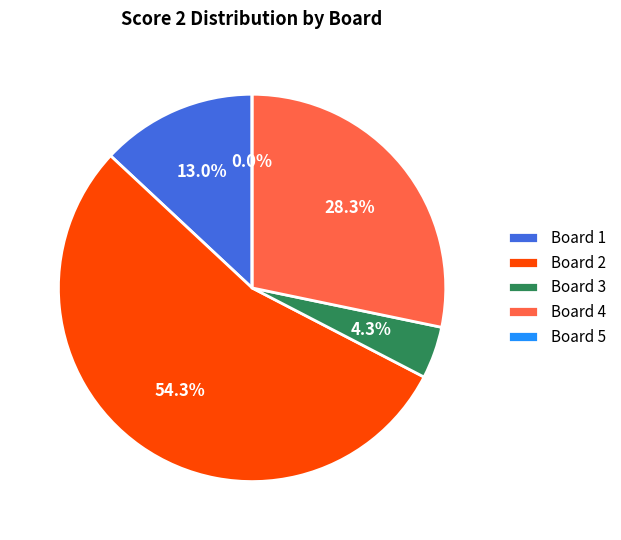

Is there a majority slice in this chart?

Yes